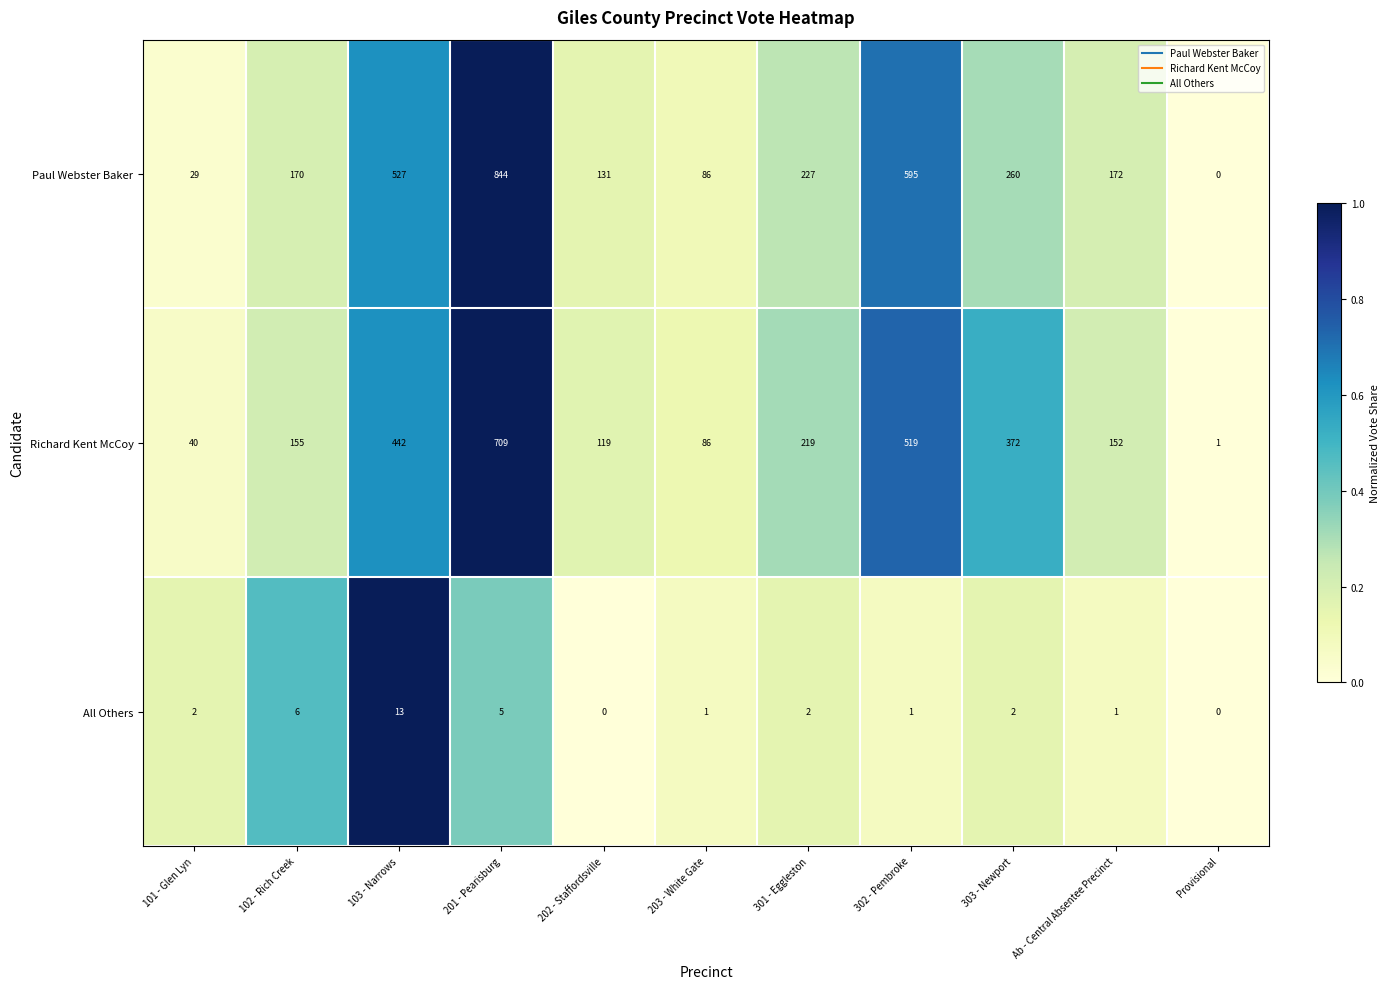

List the series in order of their peak value, highest first.

Paul Webster Baker, Richard Kent McCoy, All Others